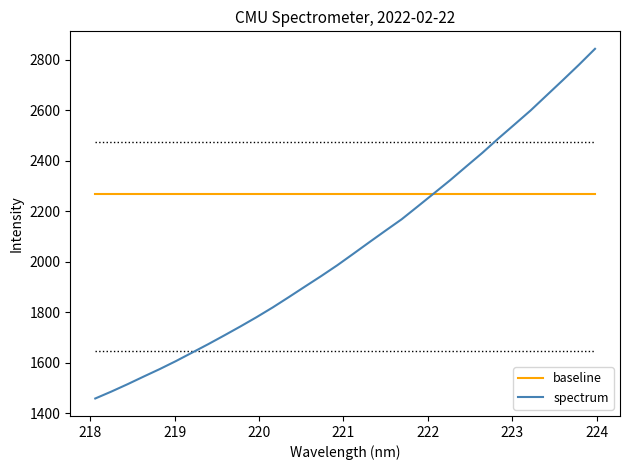

List the series in order of their overall mean, lowest first.

spectrum, baseline